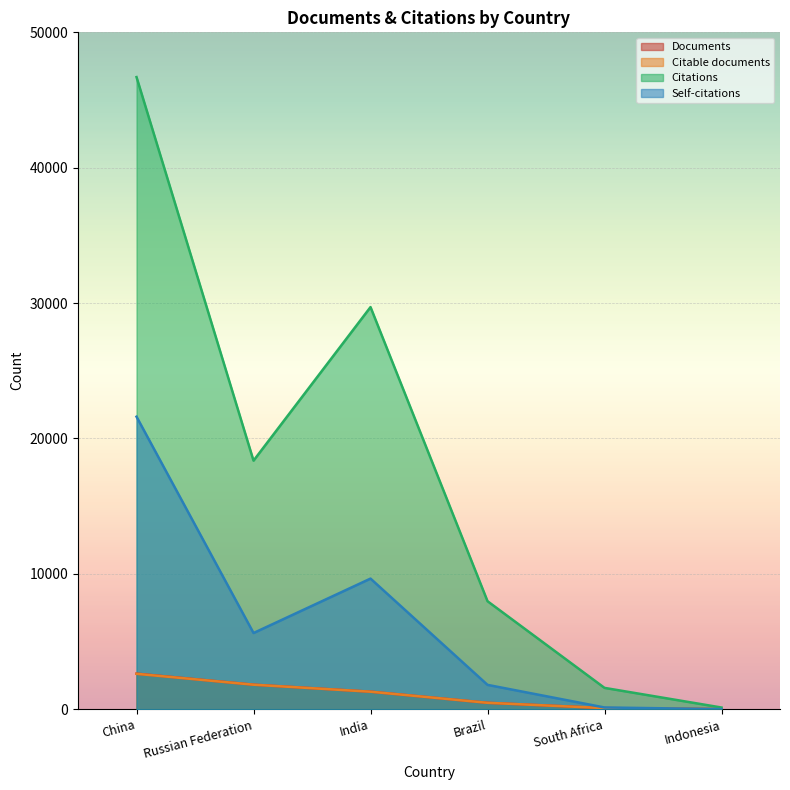

Where does the Documents series first go above 1300?

China